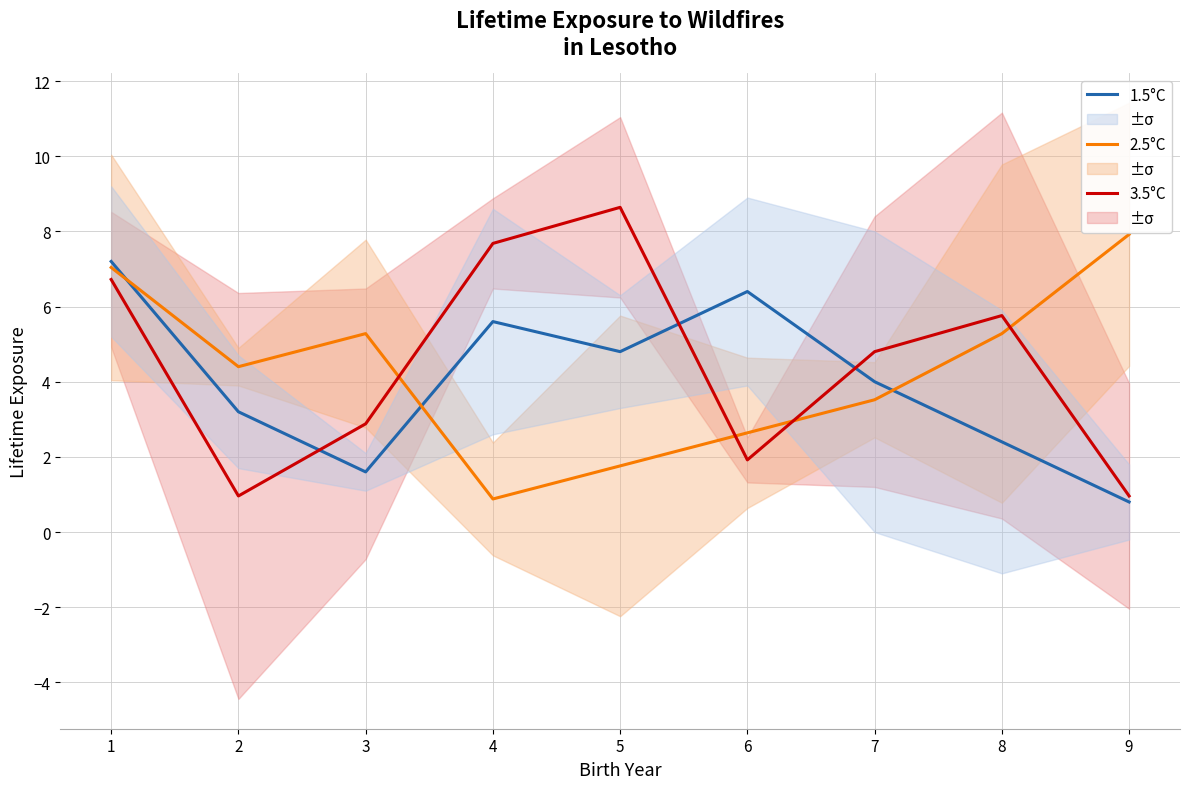

What are all the series names shown in the legend?

1.5°C, 2.5°C, 3.5°C